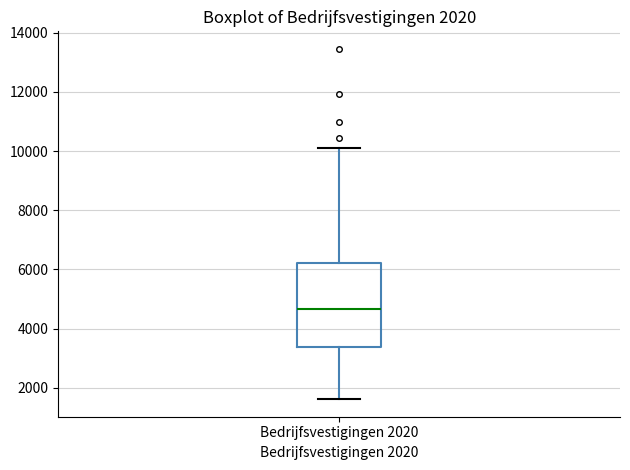

Read this box plot against the y-axis: the position of the median line, the range covered by the box, and the ends of both whiskers. The values are not printed on the chart, so give them approximately, as read against the axis.

median 4600, box 3400 to 6200, whiskers 1600 to 10000